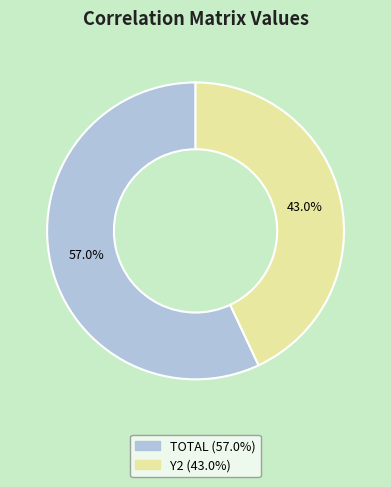

To the nearest percent, what is the difference between the Y2 and TOTAL slice percentages?

14%